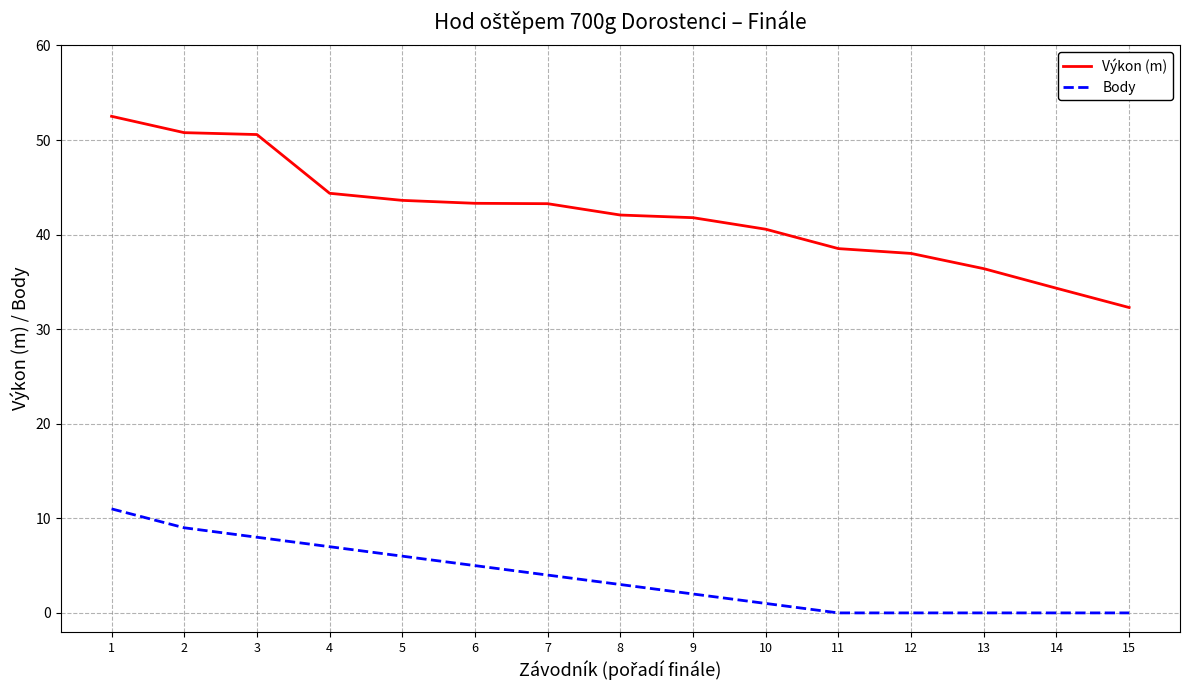

Where is Body nearest to the value 5?

6